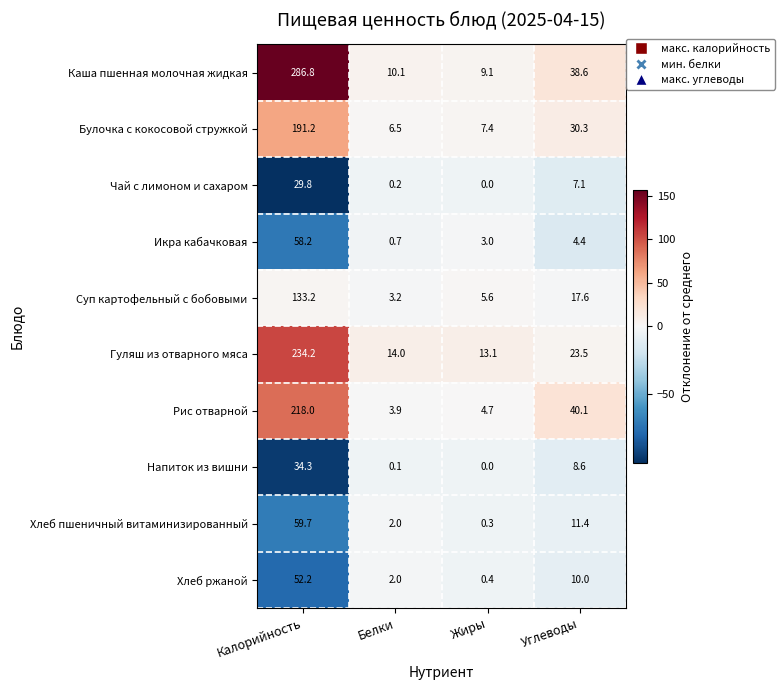

At Калорийность, list the series in order from smallest to largest.

Чай с лимоном и сахаром, Напиток из вишни, Хлеб ржаной, Икра кабачковая, Хлеб пшеничный витаминизированный, Суп картофельный с бобовыми, Булочка с кокосовой стружкой, Рис отварной, Гуляш из отварного мяса, Каша пшенная молочная жидкая